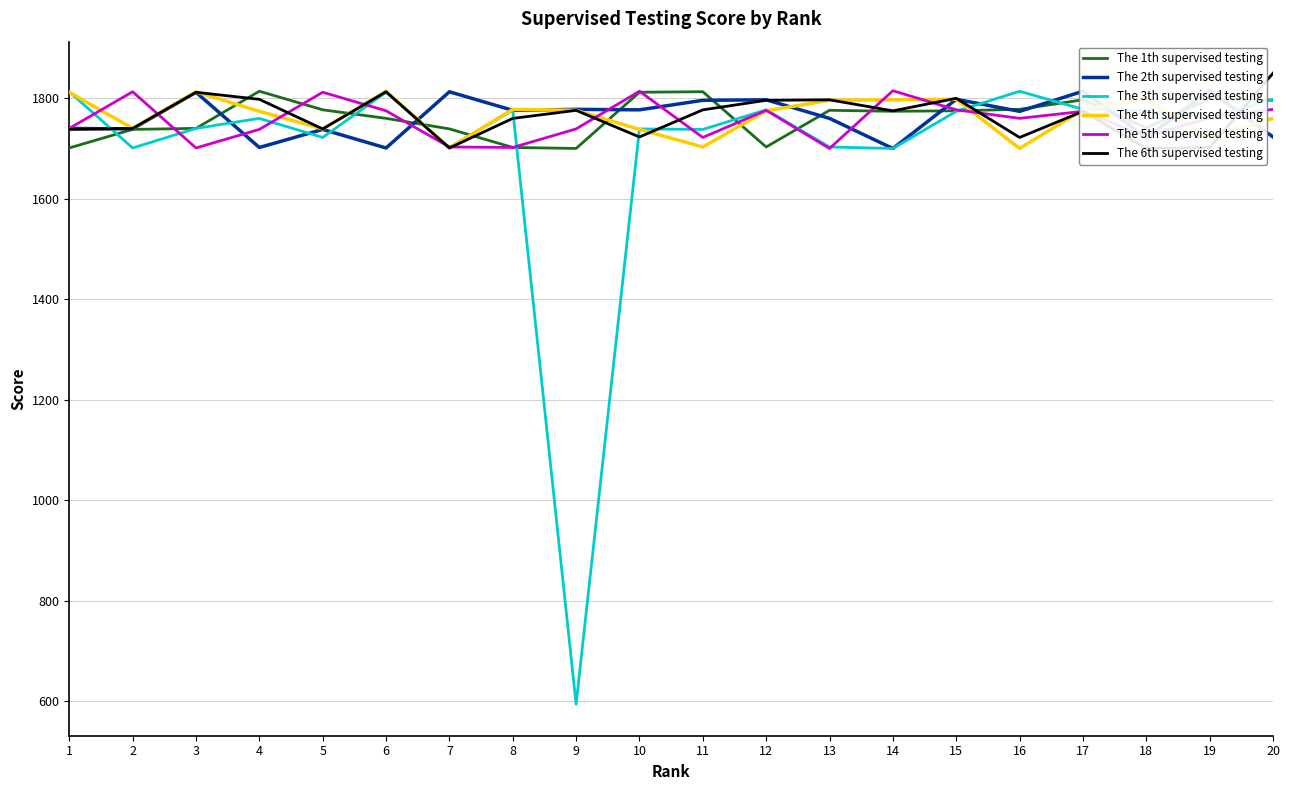

Which has a higher value, 9 or 20?

20